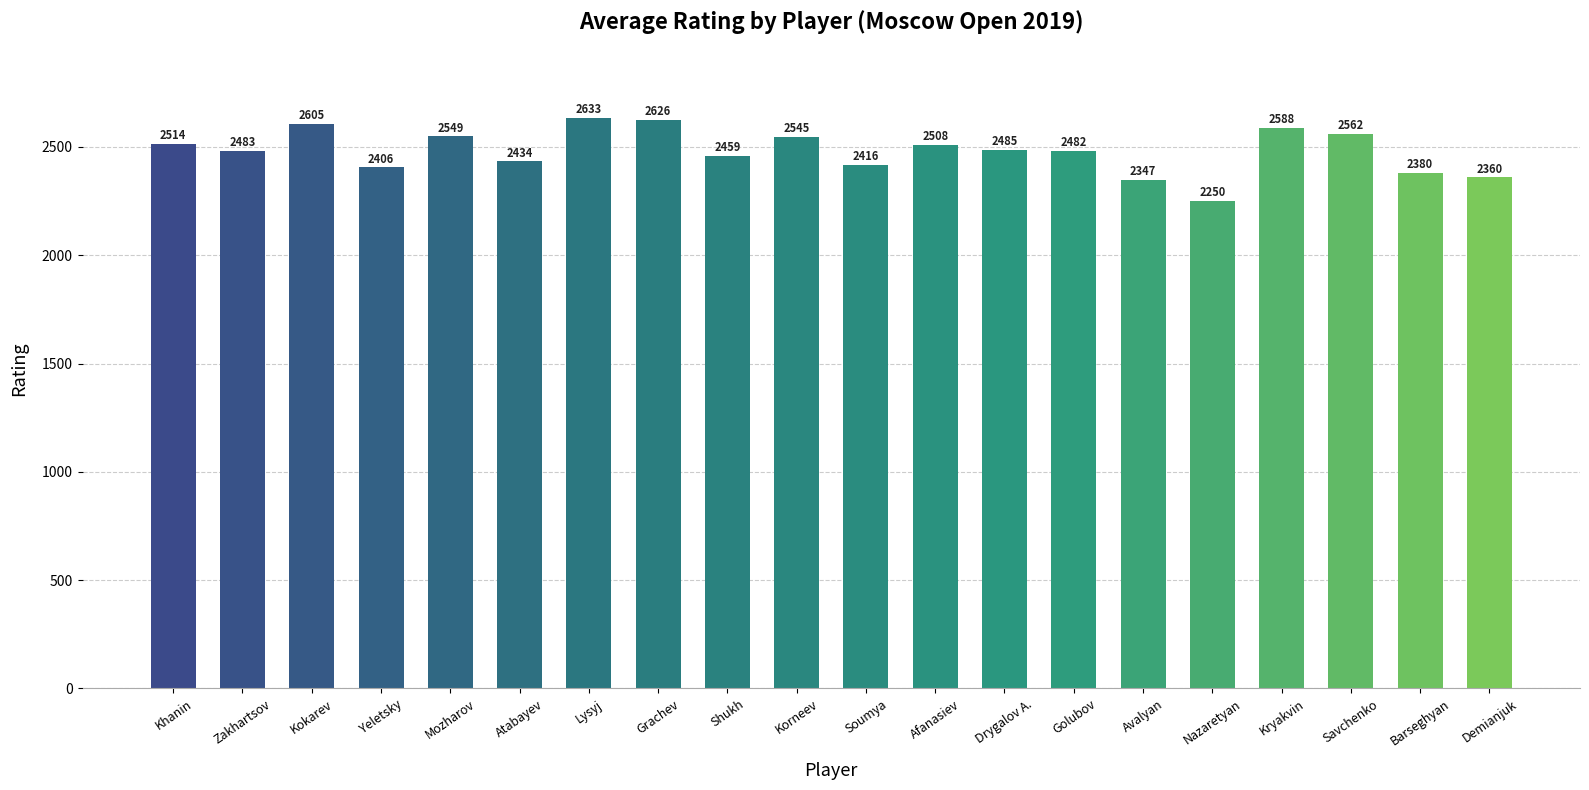

What is the label of the 18th bar from the right?

Kokarev